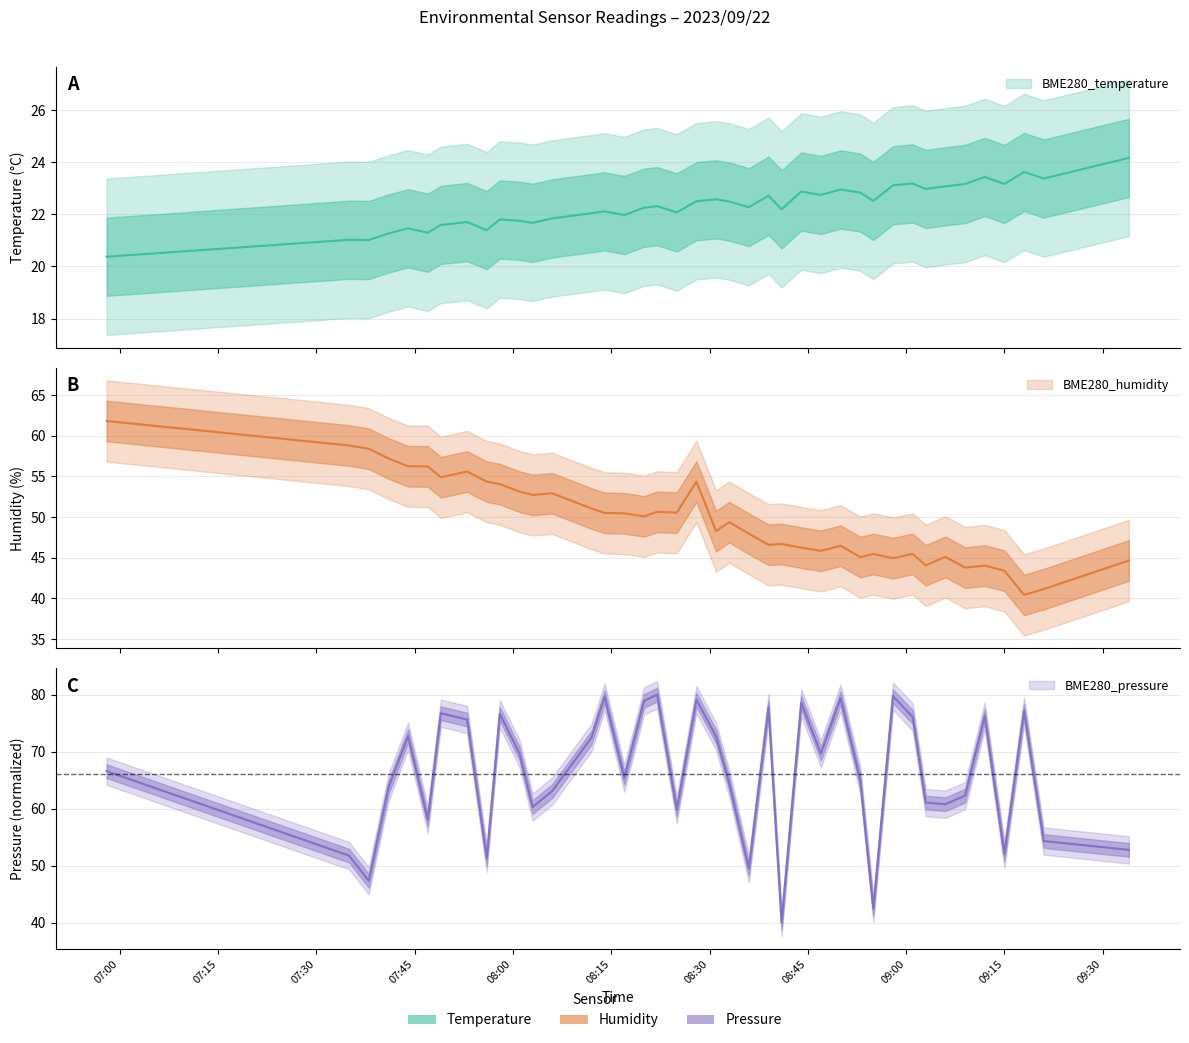

What is the average value of the BME280_humidity series?

49.7